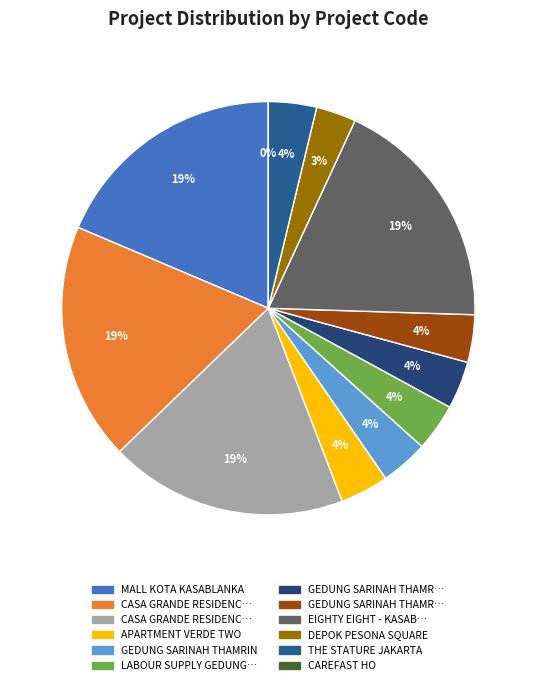

To the nearest percent, what is the average slice percentage?

8%